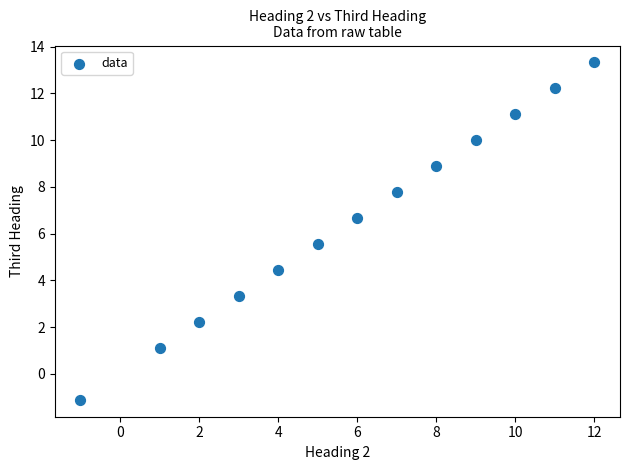

What is the range of Y values (max minus min)?

14.4